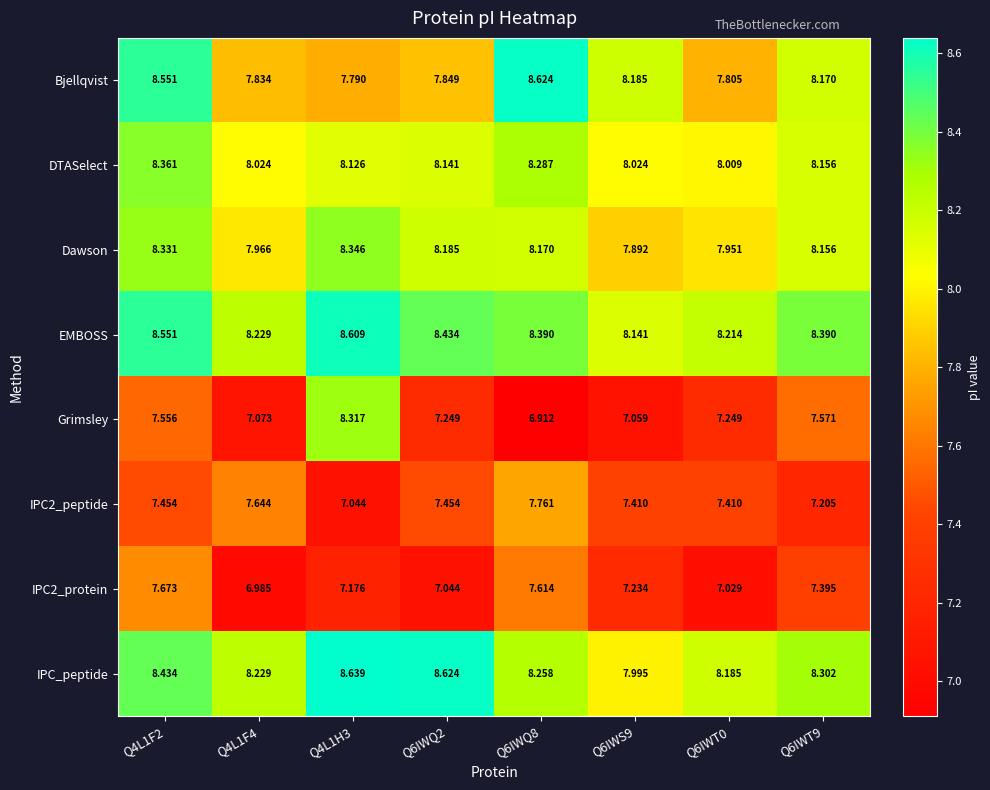

At which category is the sum across all series the highest?

Q4L1F2